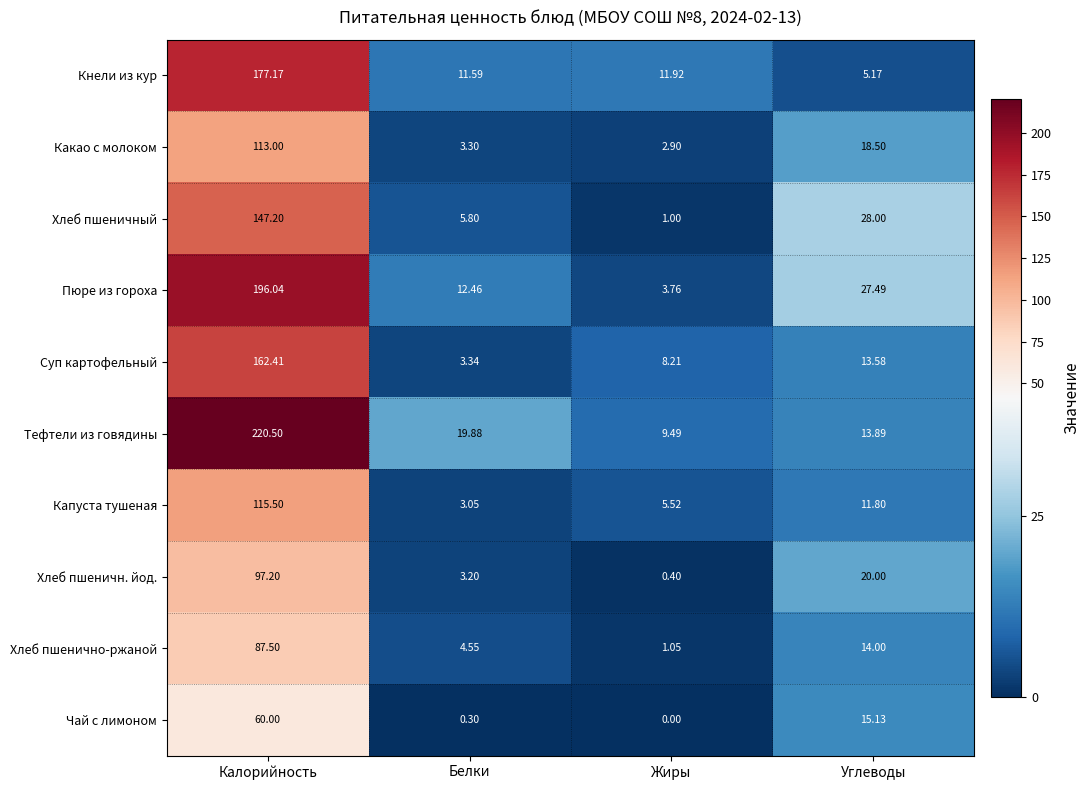

At which label is Хлеб пшеничный closest to 74?

Углеводы